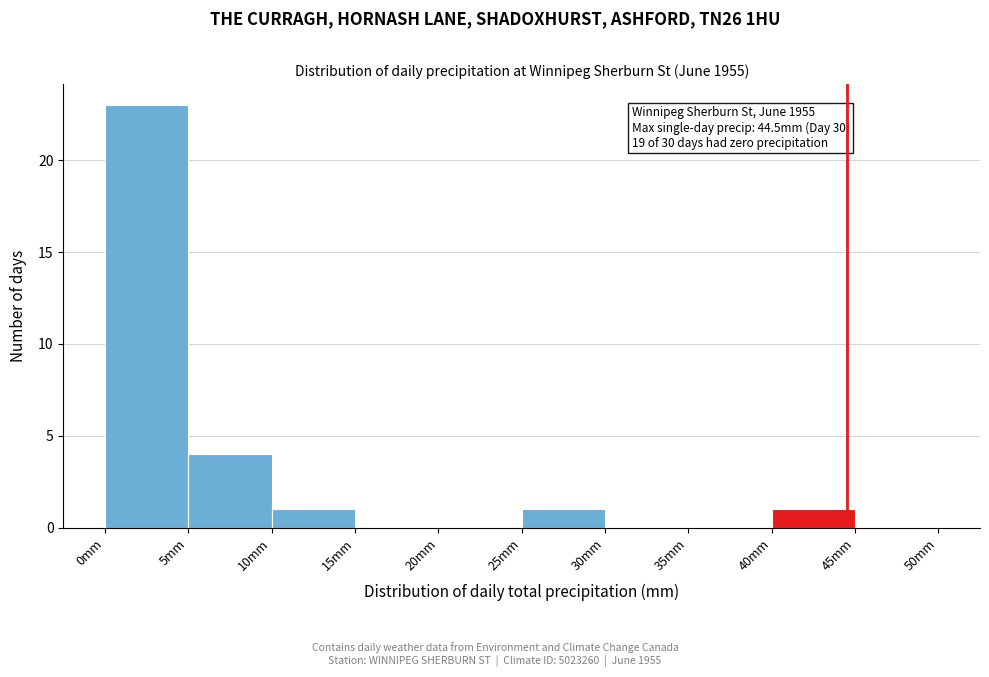

Over which range of the x-axis is the bar tallest?

0 to 5